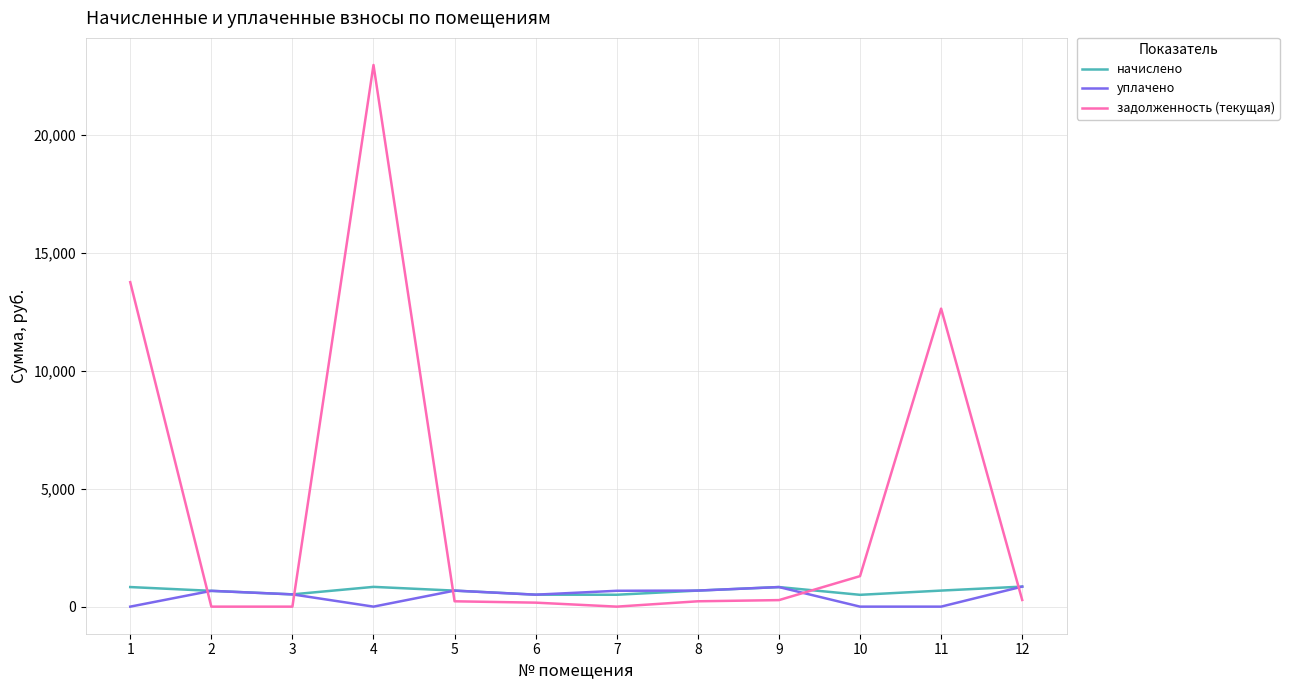

What is the highest value of the начислено series?

849.1